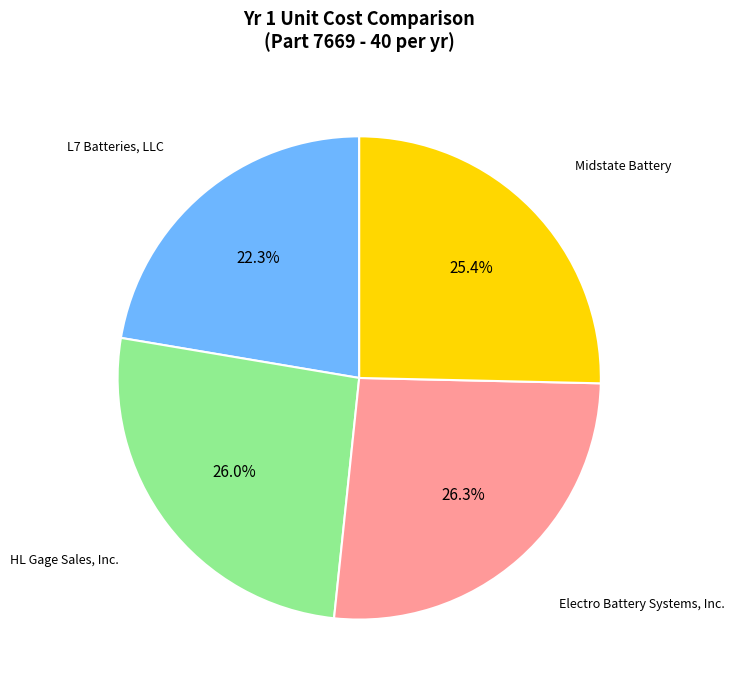

Is there a majority slice in this chart?

No